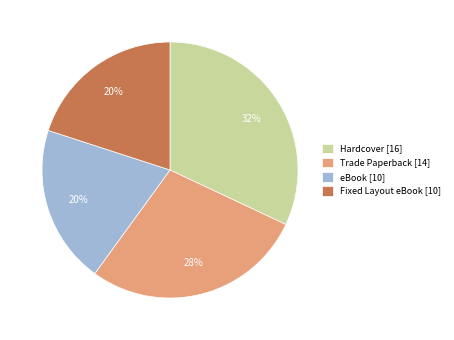

Combined, do Fixed Layout eBook [10] and eBook [10] account for over 50%?

No